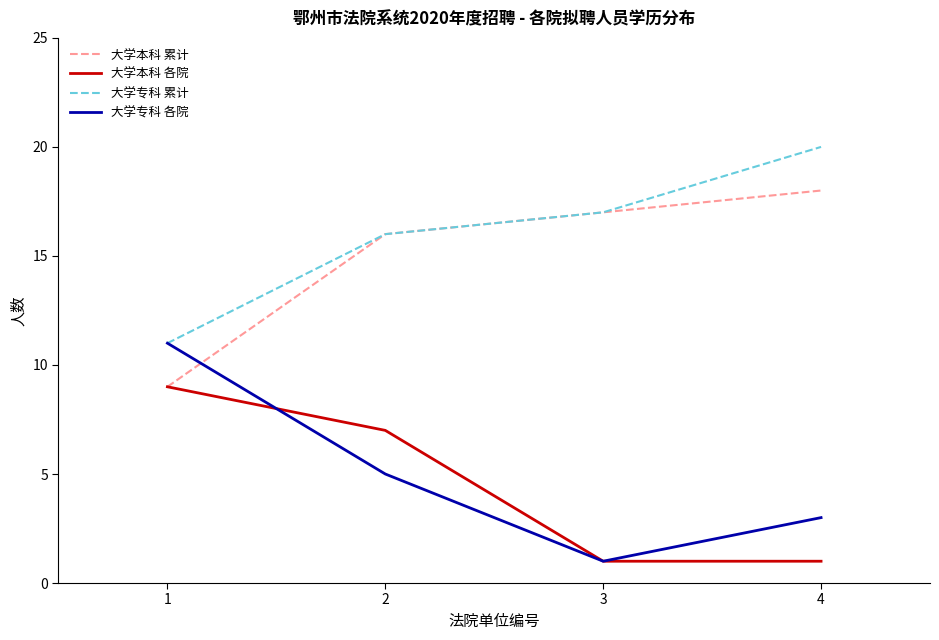

Which category has the highest value in the 大学本科 累计 series?

4